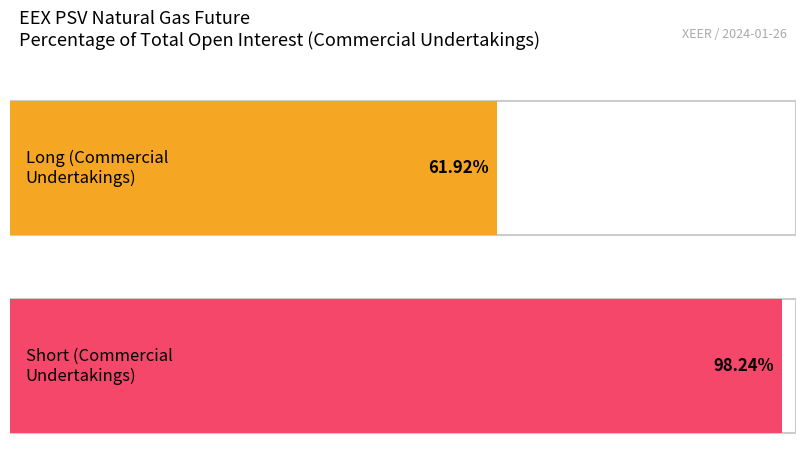

List the series in order of their peak value, lowest first.

Long, Short